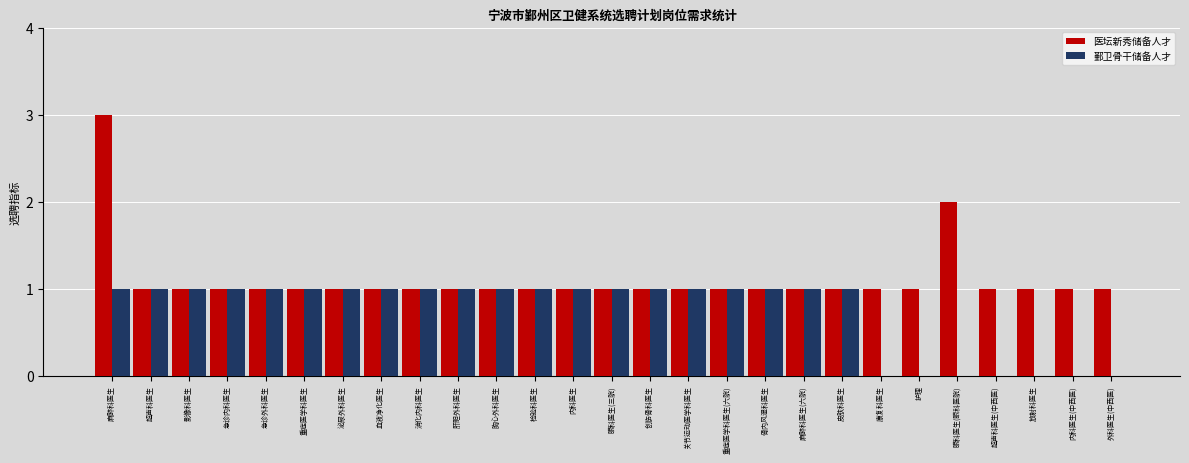

Which series has the largest total across all categories?

医坛新秀储备人才